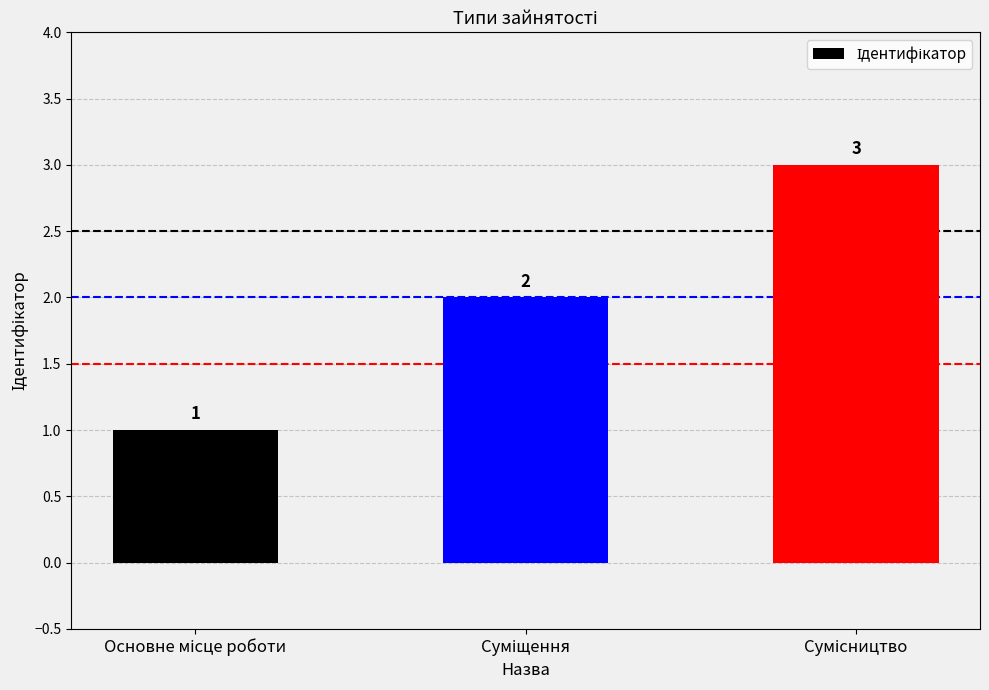

Count the values in the range 1 to 3.

3